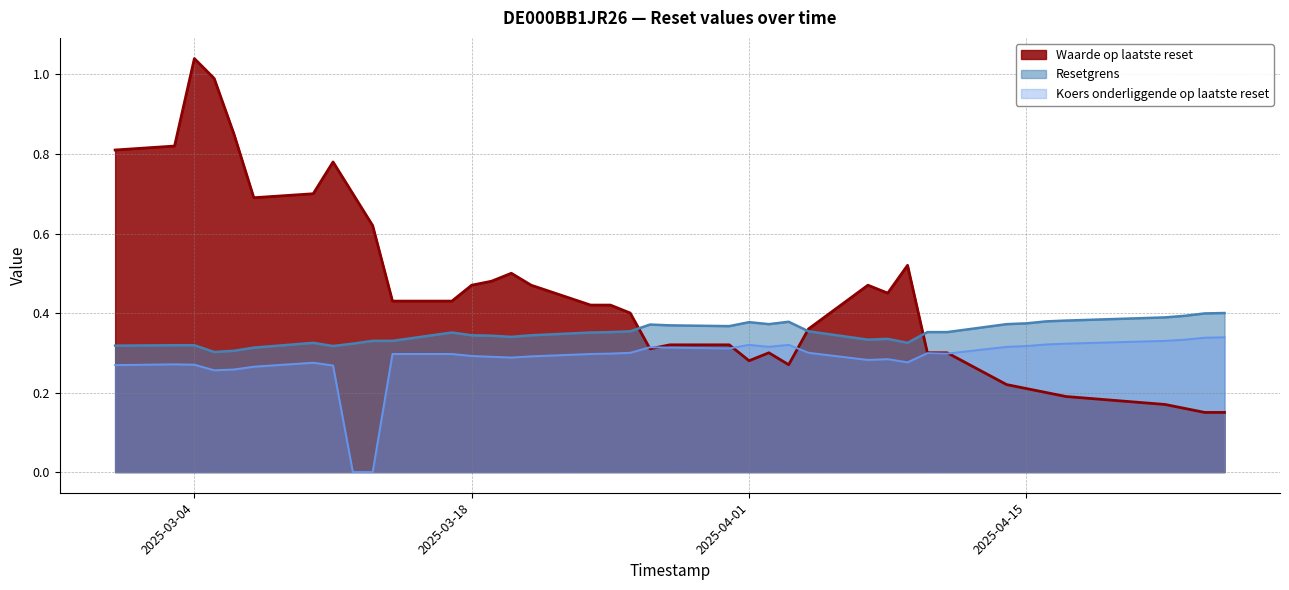

List the labels in order of Waarde op laatste reset value, largest first.

2025-03-04, 2025-03-05, 2025-03-06, 2025-03-03, 2025-02-28, 2025-03-11, 2025-03-12, 2025-03-10, 2025-03-07, 2025-03-13, 2025-04-09, 2025-03-20, 2025-03-19, 2025-04-07, 2025-03-21, 2025-03-18, 2025-04-08, 2025-03-17, 2025-03-14, 2025-03-25, 2025-03-24, 2025-03-26, 2025-04-04, 2025-03-31, 2025-03-28, 2025-03-27, 2025-04-11, 2025-04-10, 2025-04-02, 2025-04-01, 2025-04-03, 2025-04-14, 2025-04-15, 2025-04-16, 2025-04-17, 2025-04-22, 2025-04-23, 2025-04-25, 2025-04-24